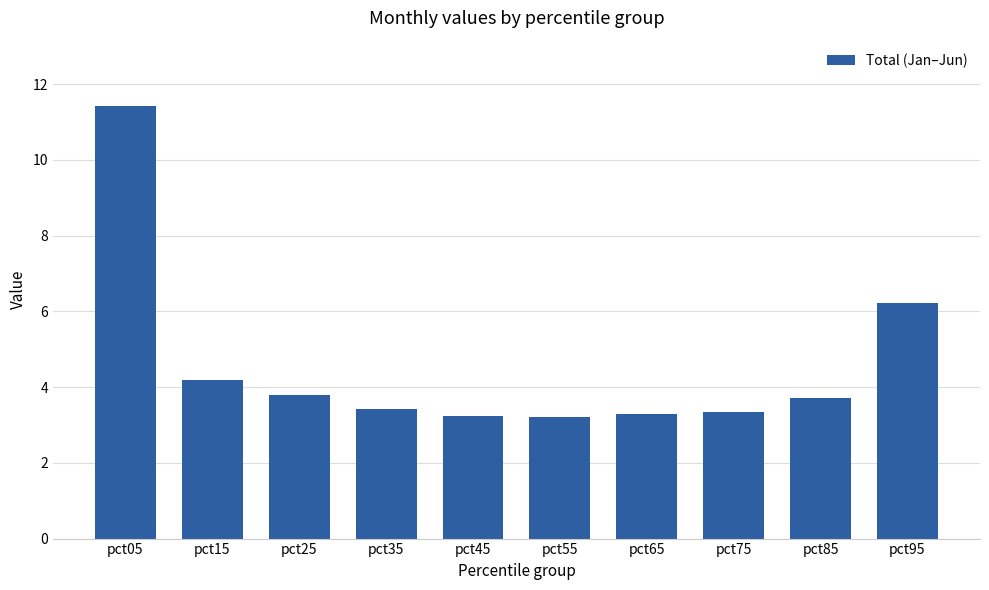

What is the change in value from pct15 to pct55?

-1.0